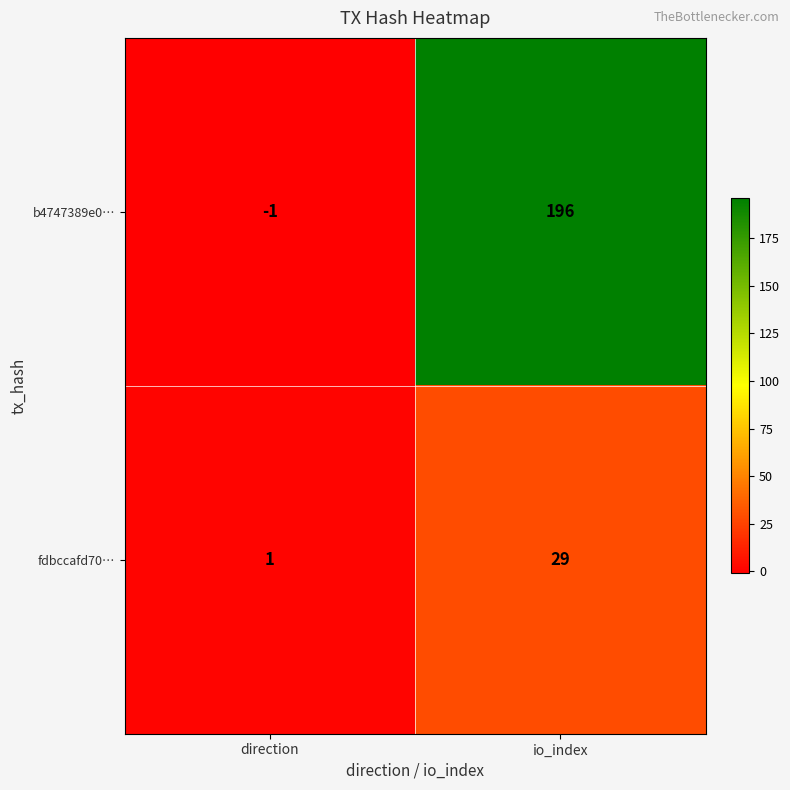

The fdbccafd70… series shows 29 at io_index. True or false?

True